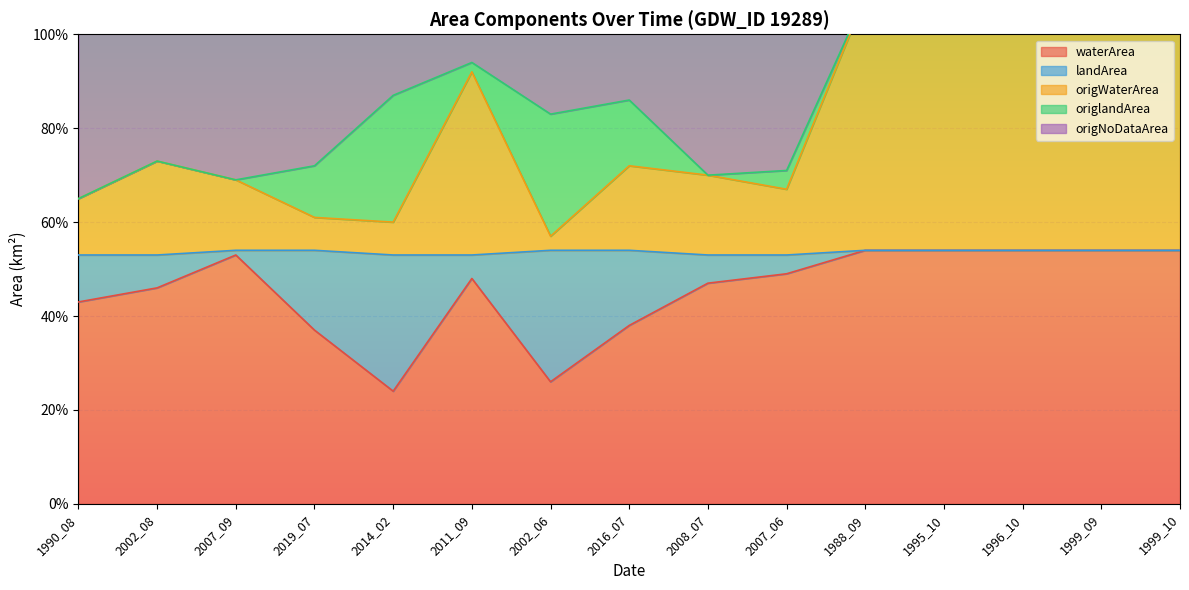

True or false: origNoDataArea and waterArea cross at least once.

False